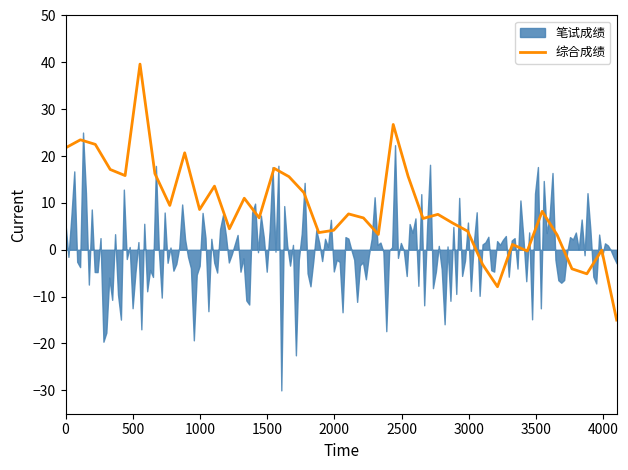

What is the label of the 3rd point from the left?

1000